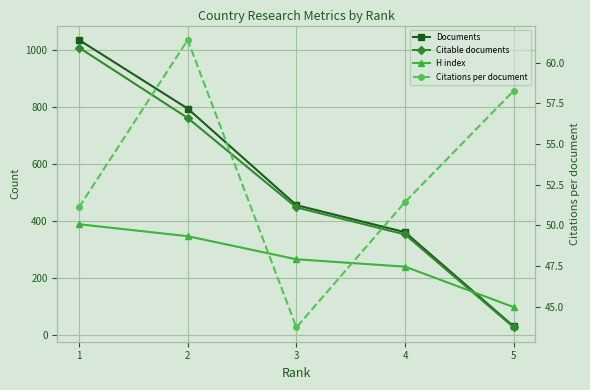

Reading left to right, list all the values displayed in this chart.

Documents: 1036.0	795.0	456.0	361.0	30.0
Citable documents: 1009.0	762.0	448.0	353.0	27.0
H index: 389.0	347.0	266.0	240.0	98.0
Citations per document: 51.1	61.4	43.7	51.4	58.3